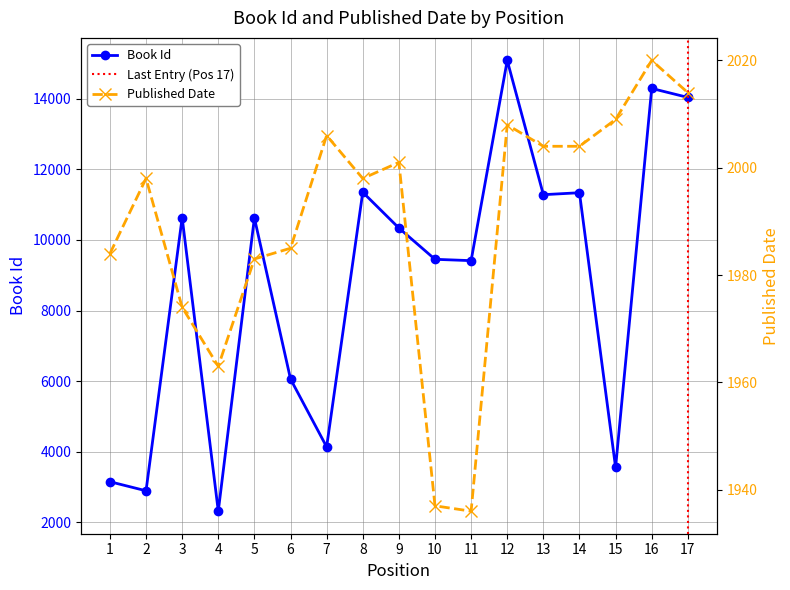

How many data points in Published Date are above 1998?

8